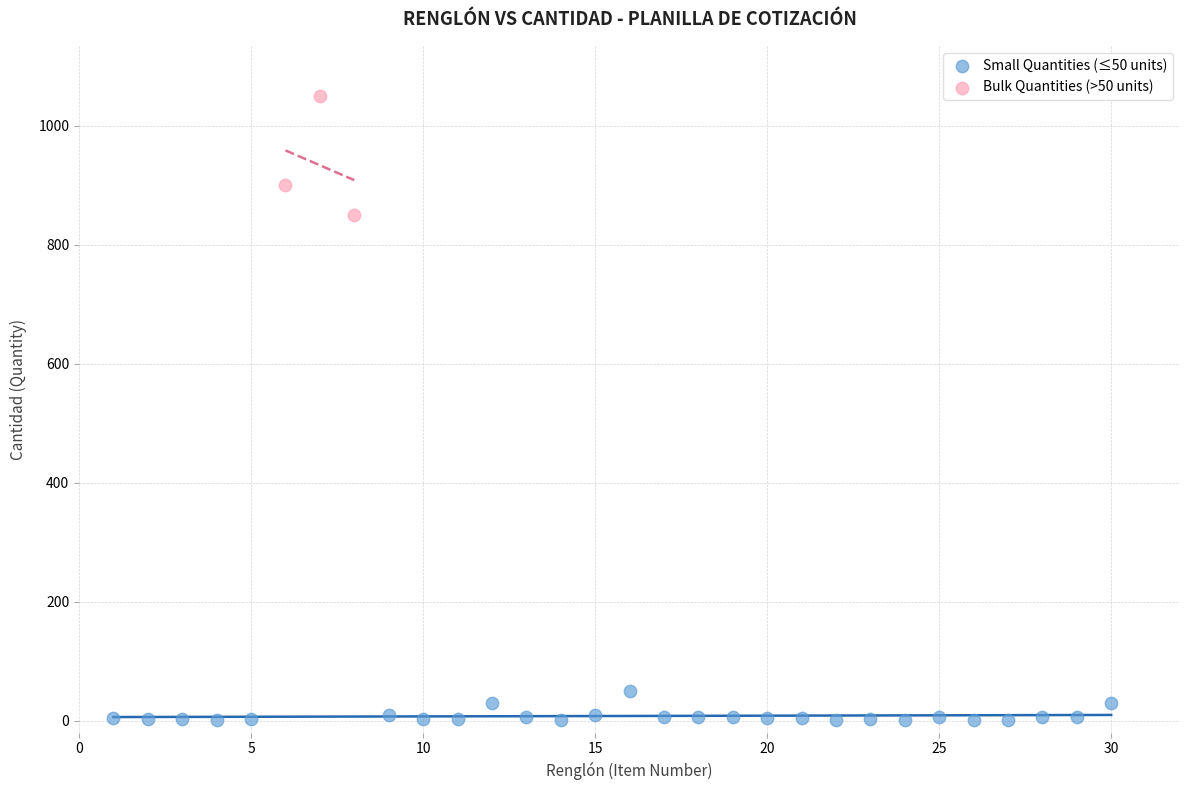

Which series contains the lowest Y value?

Small Quantities (≤50 units)